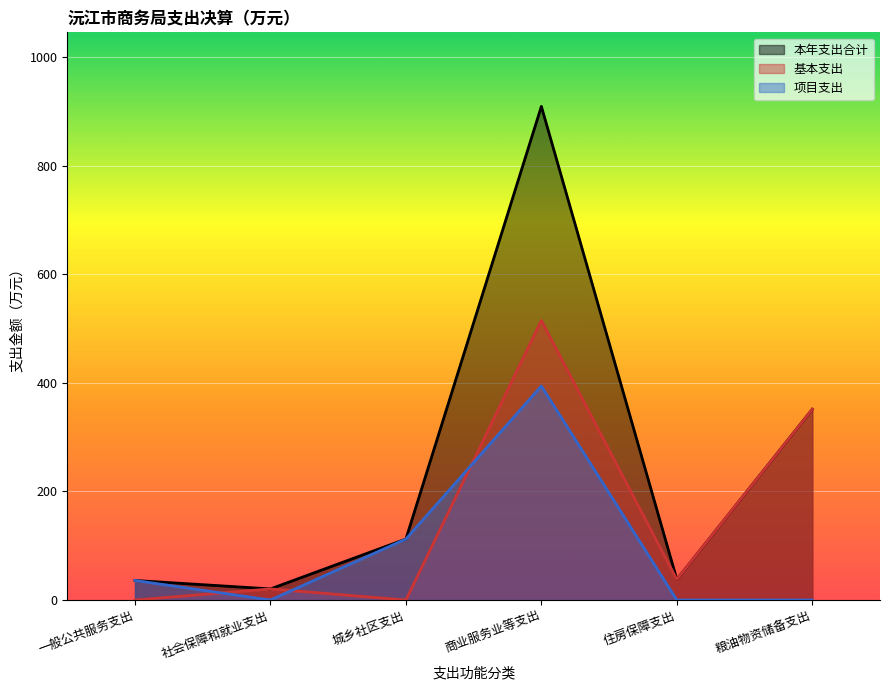

Which series ends up on top after the final intersection of 项目支出 and 基本支出?

基本支出